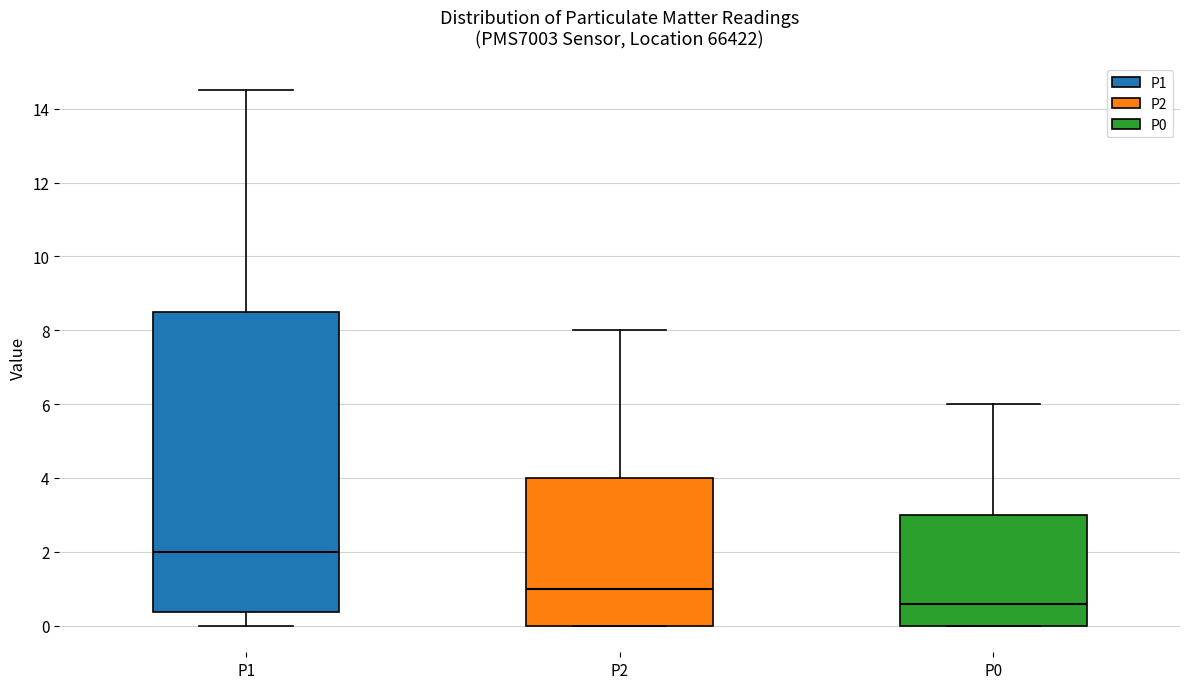

Which box's median line is the highest?

P1